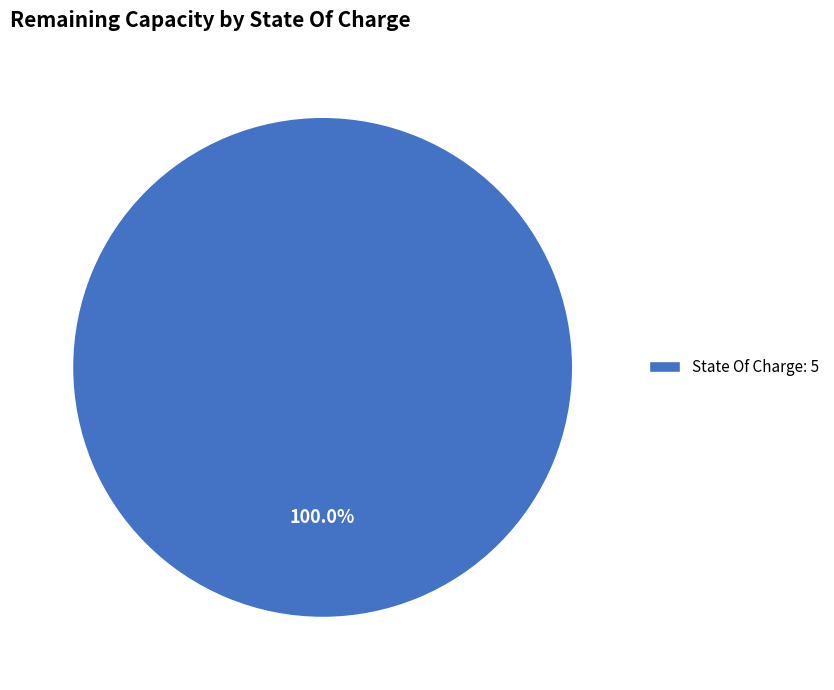

How many segments does this pie chart have?

1